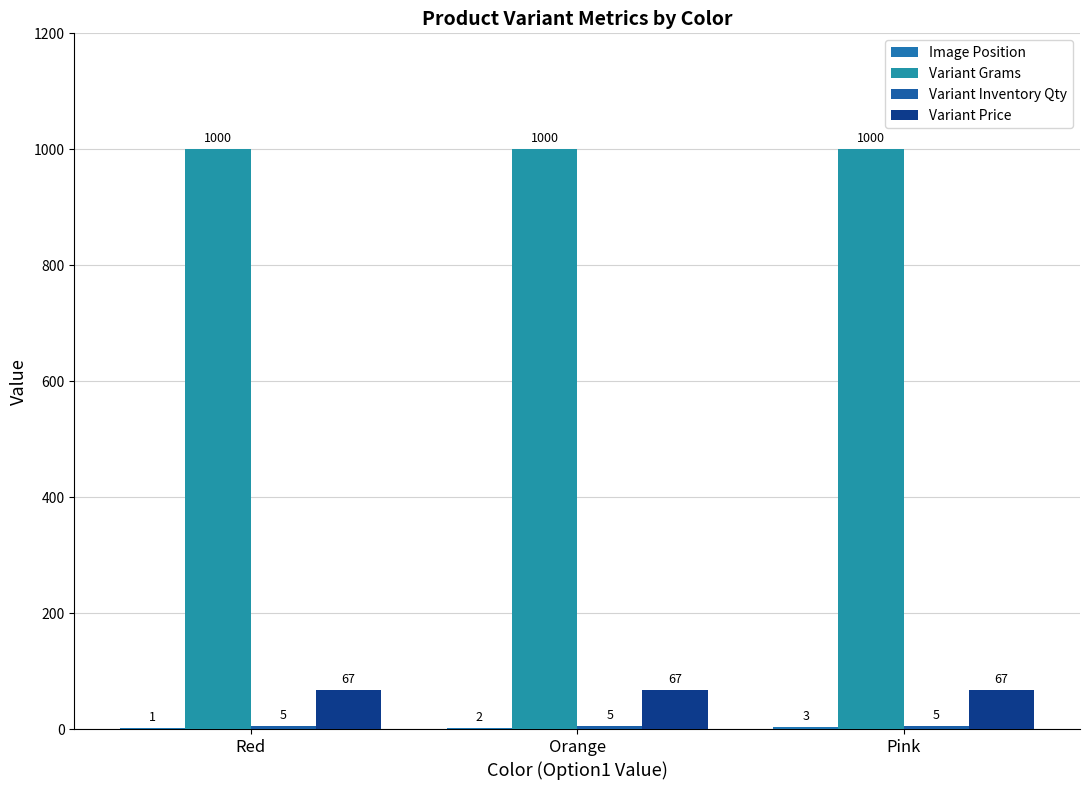

What value does the Image Position series have at Red?

1